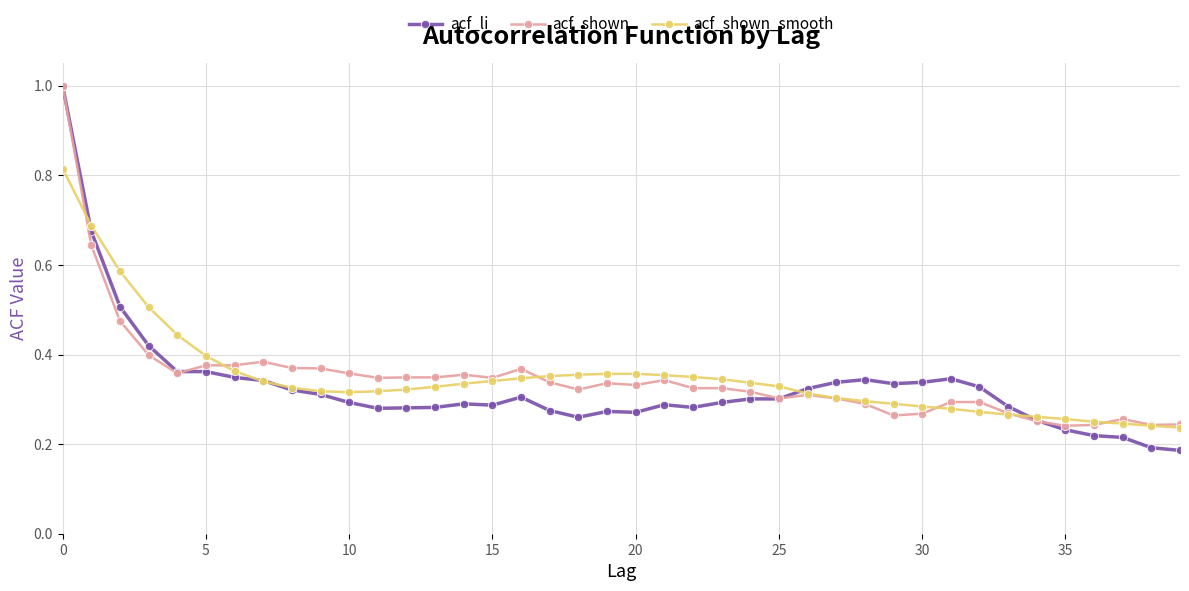

Which series has the largest range (max minus min)?

acf_li